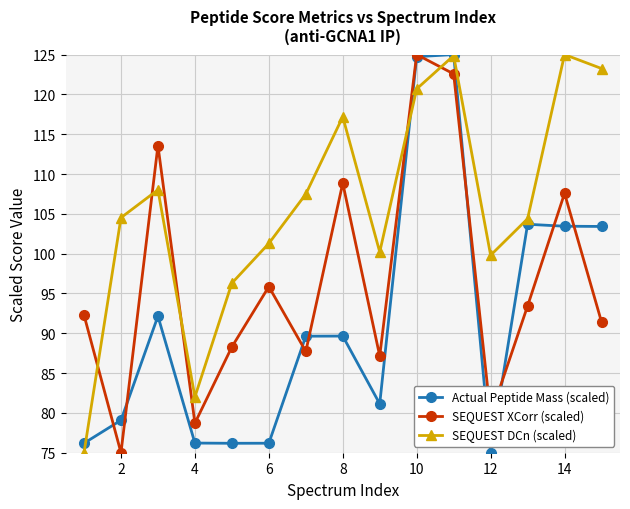

Which series ends up on top after the final intersection of SEQUEST XCorr (scaled) and Actual Peptide Mass (scaled)?

Actual Peptide Mass (scaled)